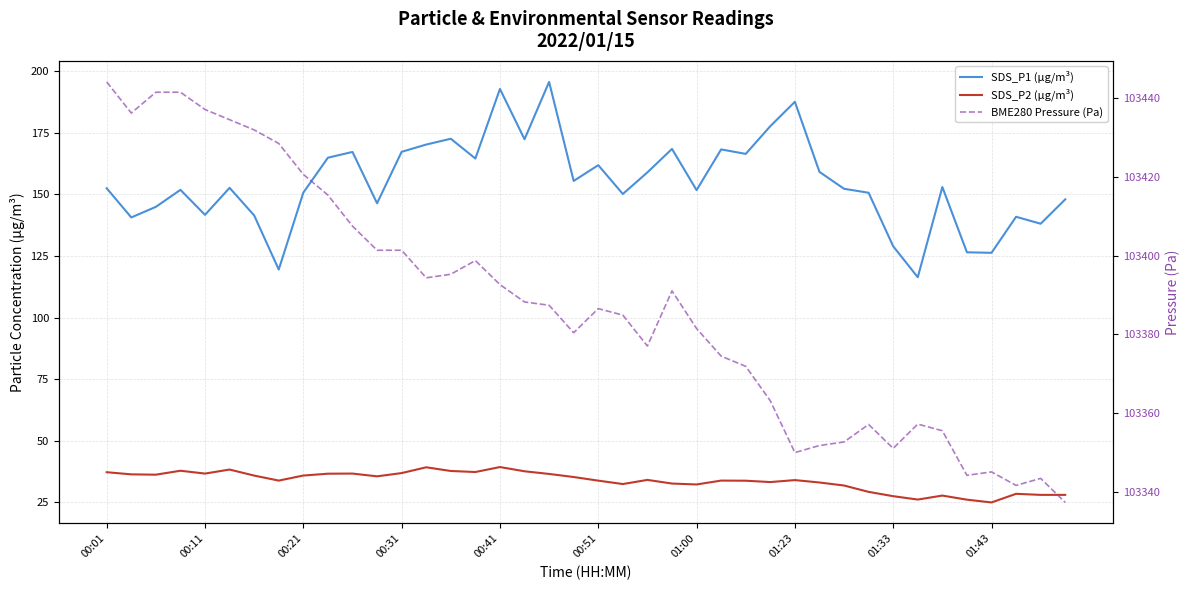

What is the smallest value displayed?

25.0